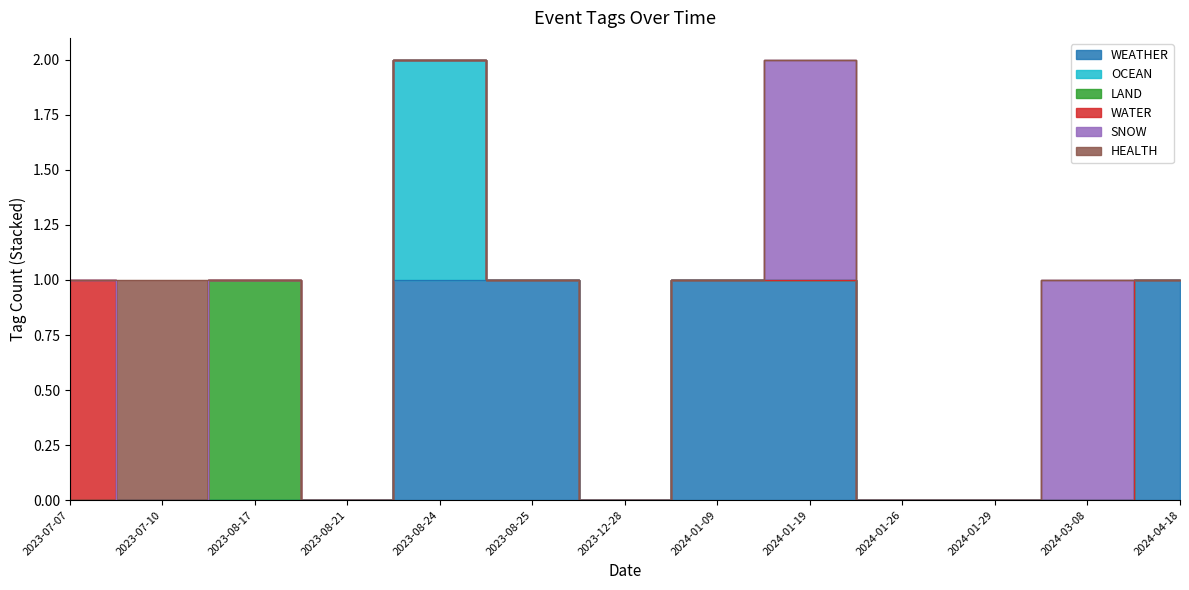

In SNOW, how many points are higher than both neighbors (excluding endpoints)?

2